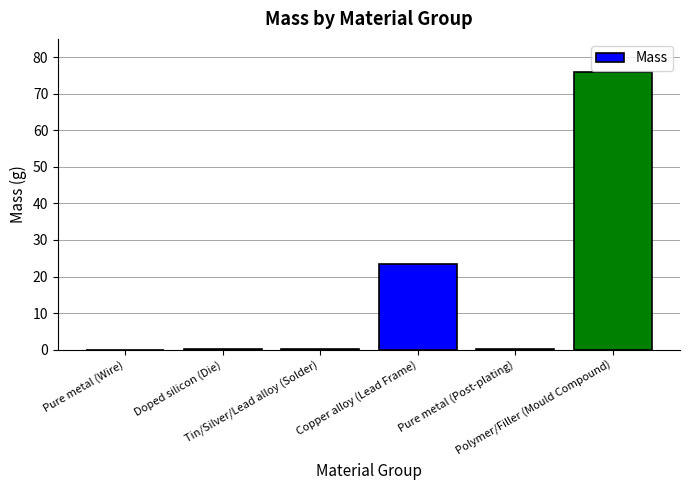

What is the maximum value shown in the chart?

76.0